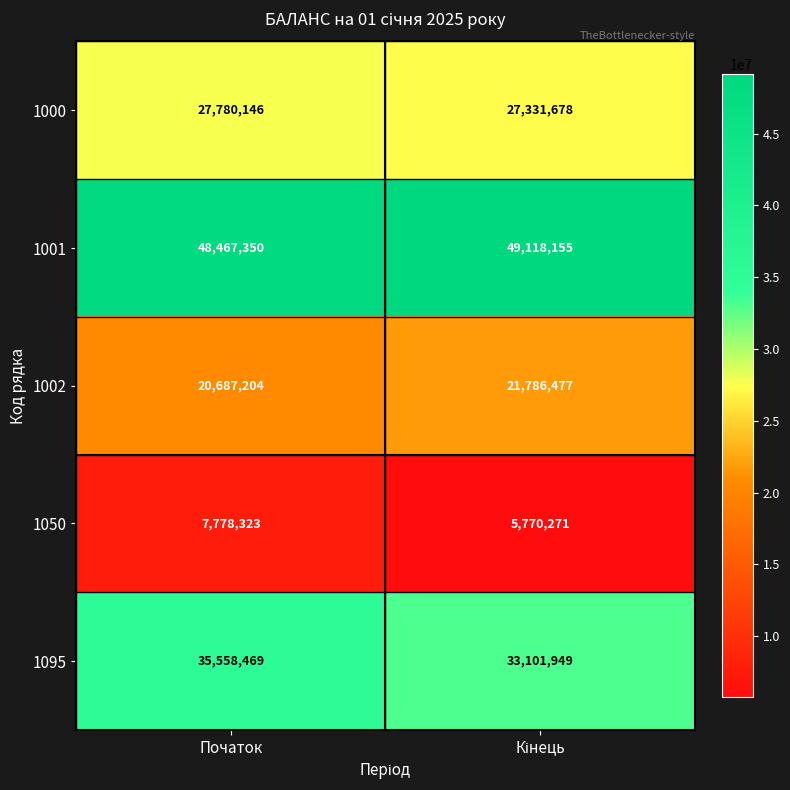

Is it true that 1050 equals 7778323 at Початок?

True